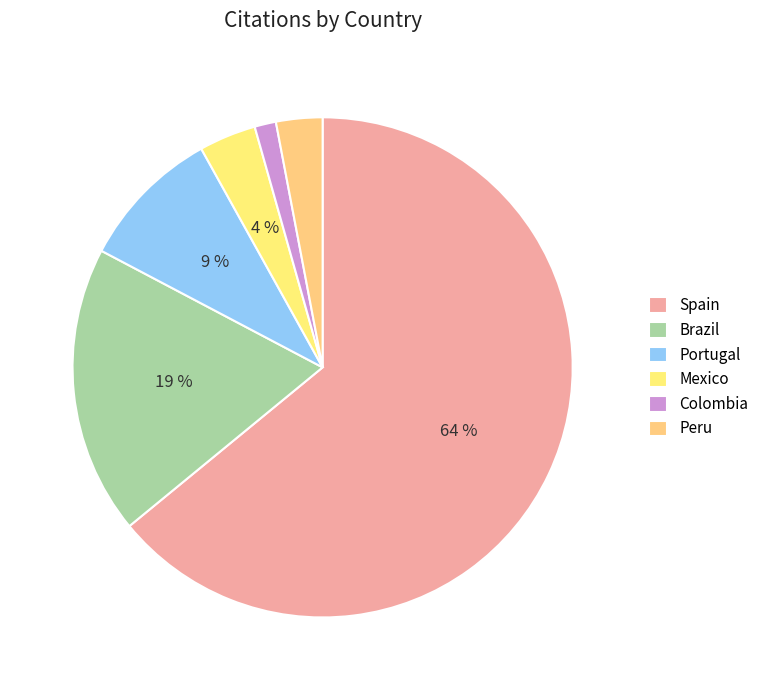

Does Portugal represent more than half of the total?

No